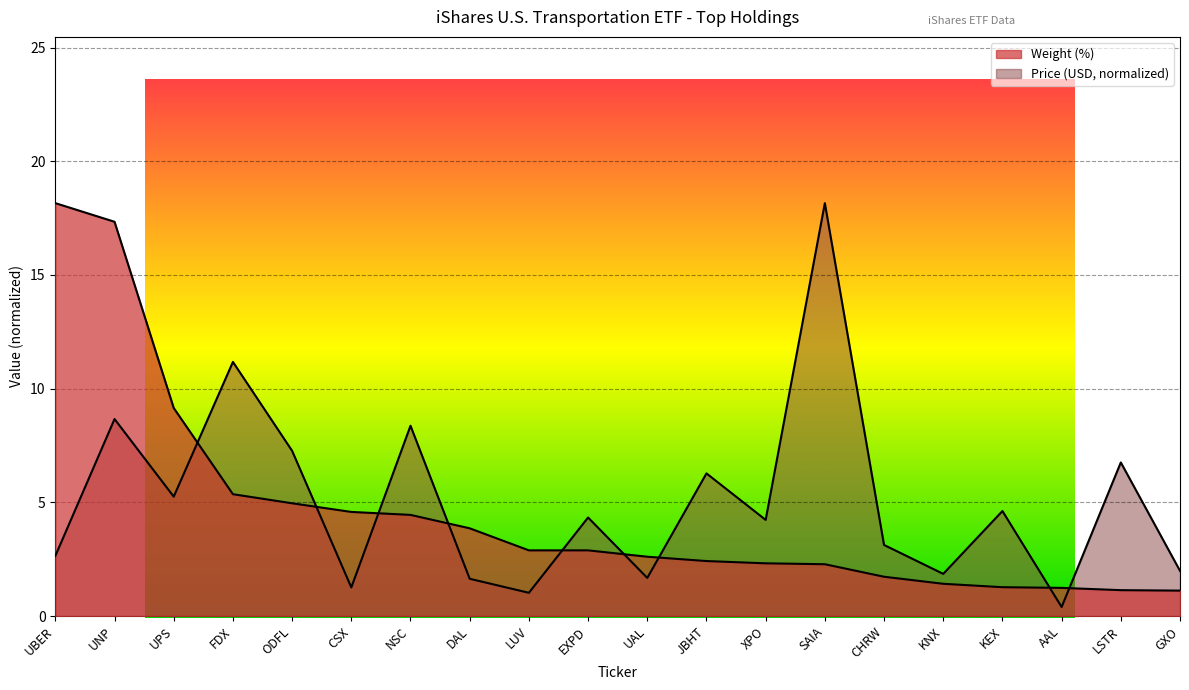

Where is the first local minimum for Price (USD)?

UPS